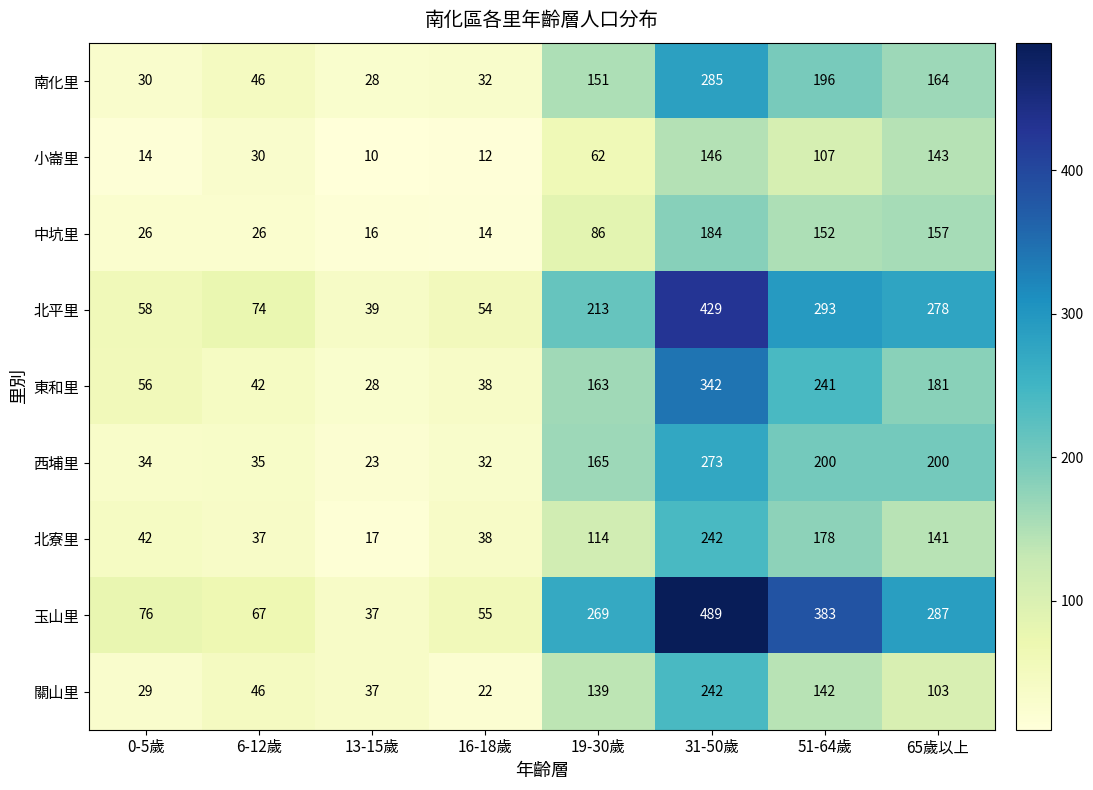

Which category has the highest value across all series?

31-50歲